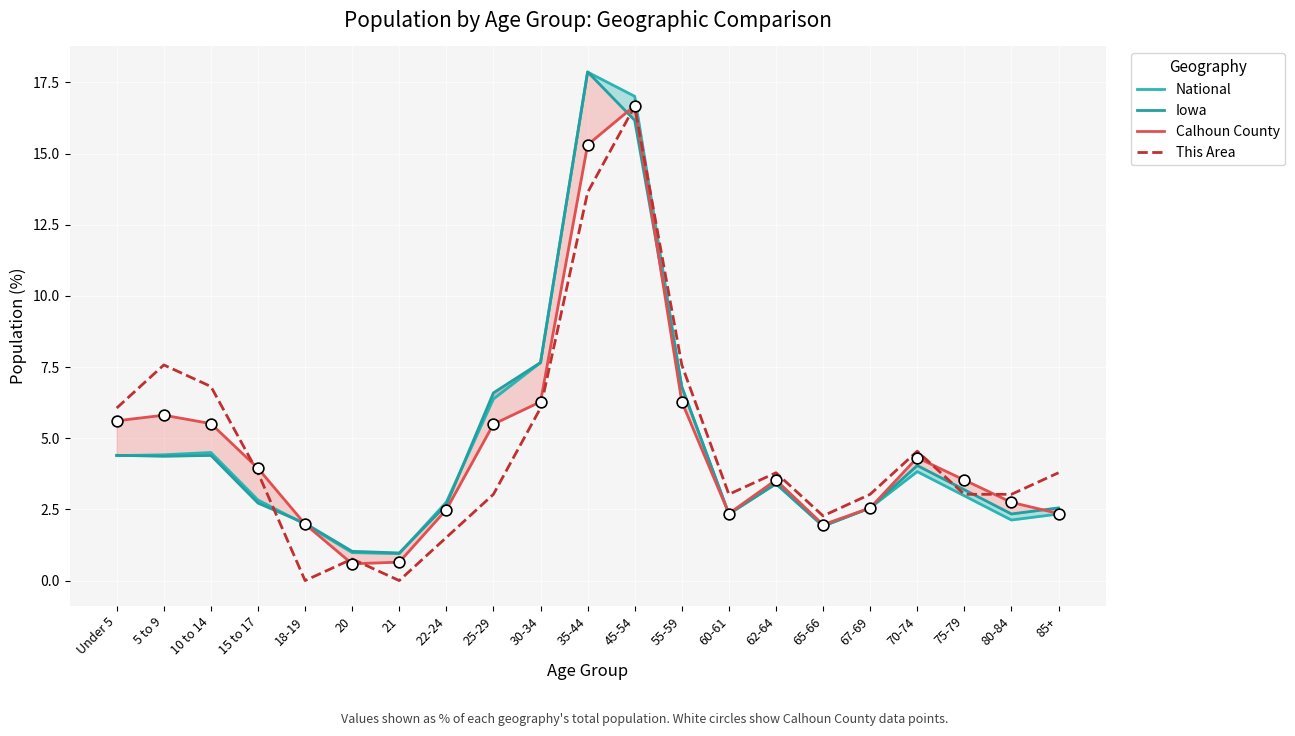

At which category is the sum across all series the highest?

45-54